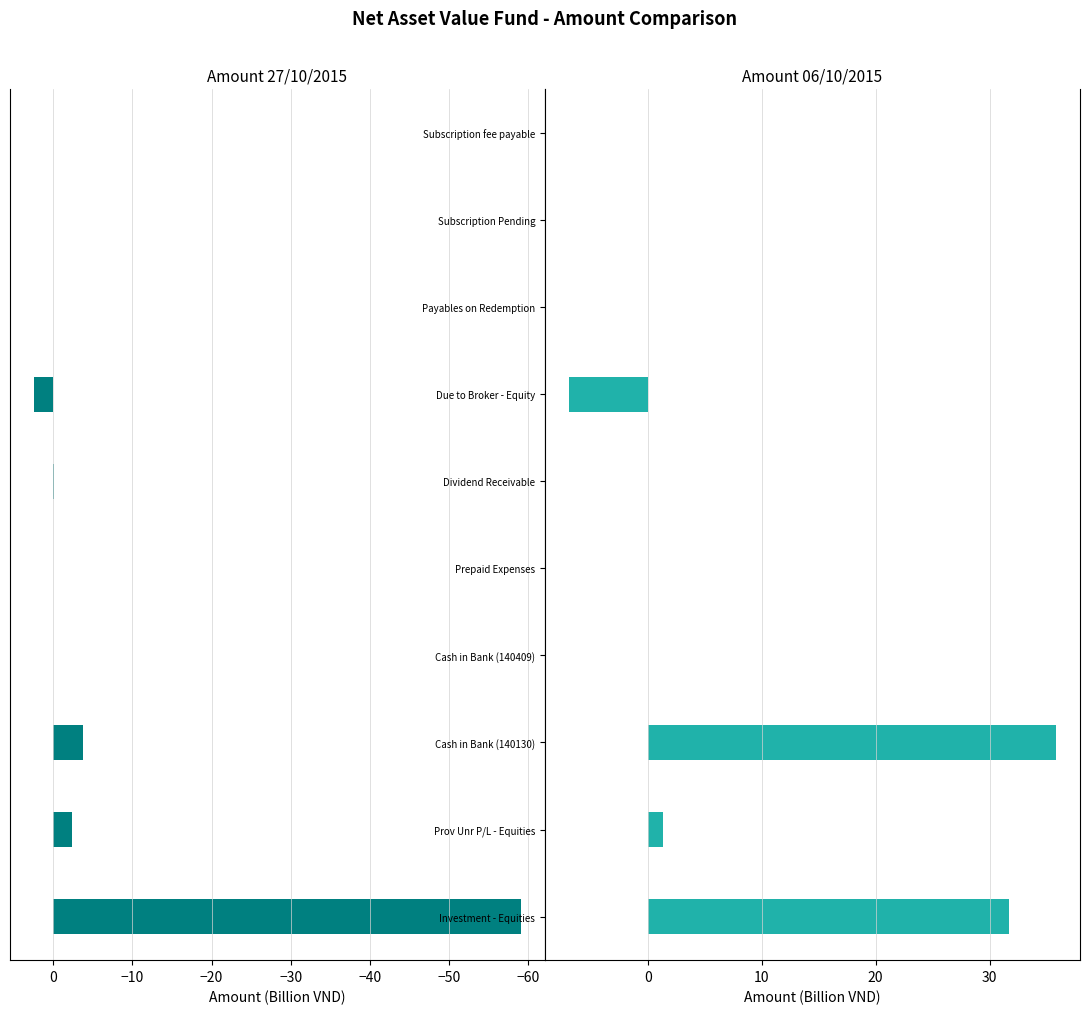

Count the number of data series in this chart.

2